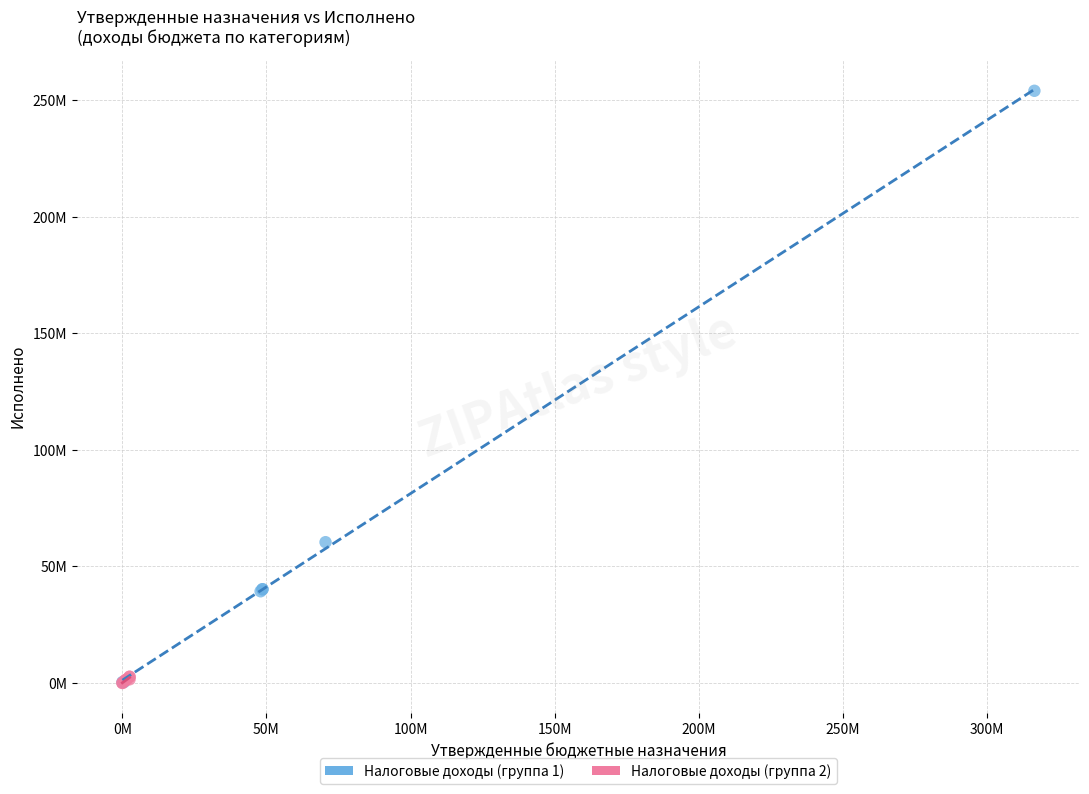

Which series has the widest spread of Y values?

Налоговые доходы (группа 1)